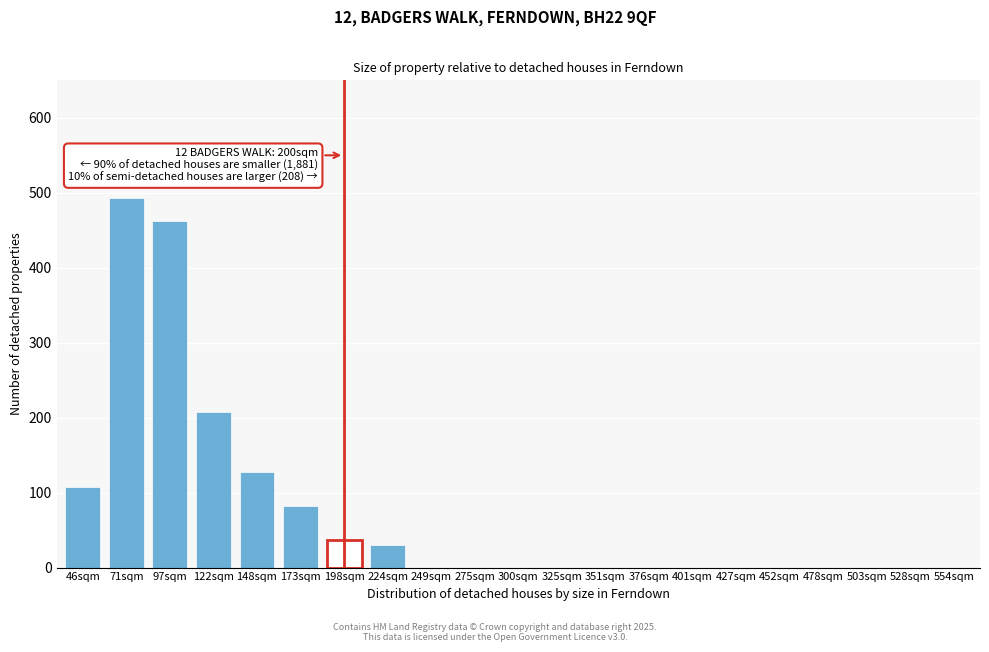

Reading left to right, list all the values displayed in this chart.

46sqm=107	71sqm=493	97sqm=462	122sqm=208	148sqm=127	173sqm=82	198sqm=37	224sqm=30	249sqm=0	275sqm=0	300sqm=0	325sqm=0	351sqm=0	376sqm=0	401sqm=0	427sqm=0	452sqm=0	478sqm=0	503sqm=0	528sqm=0	554sqm=0